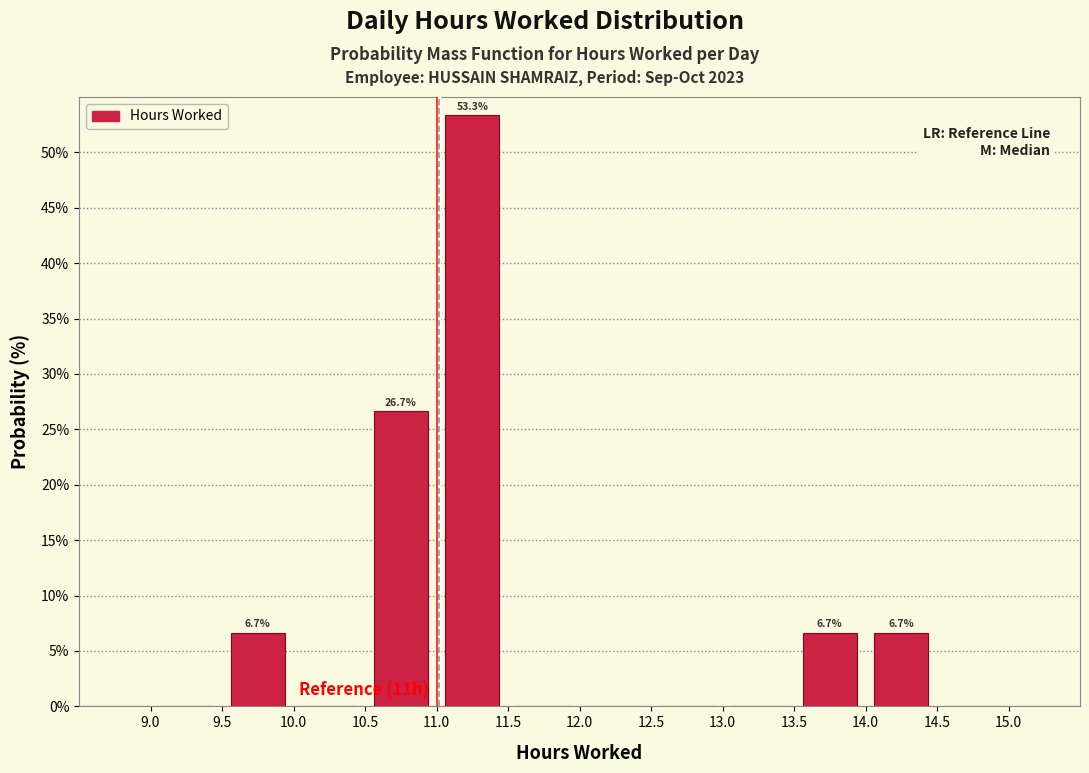

Which range on the x-axis has the tallest bar?

11.0 to 11.5